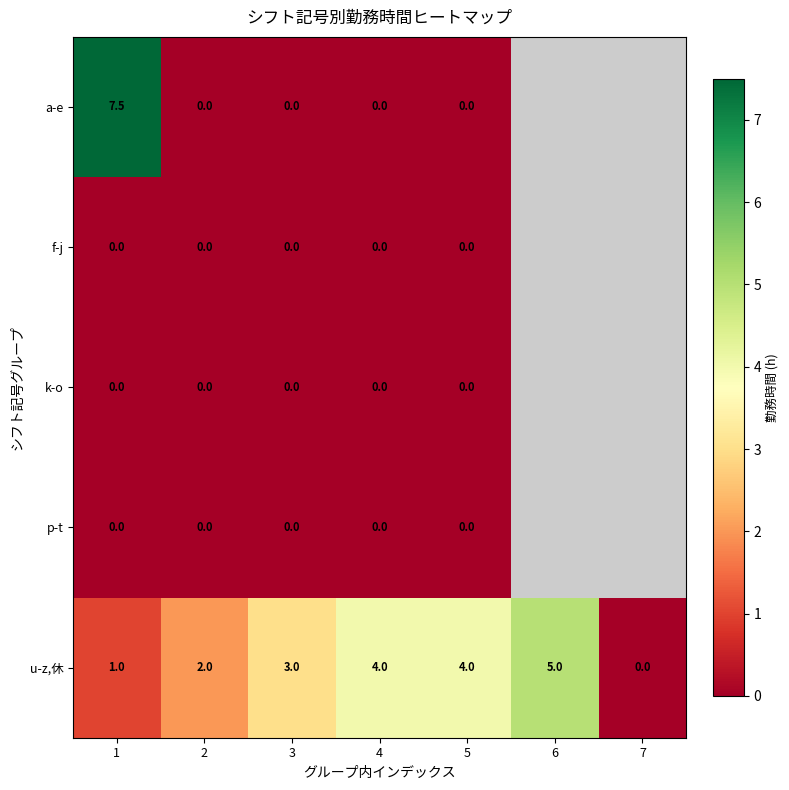

Is it true that u-z,休 equals 1.0 at 1?

True